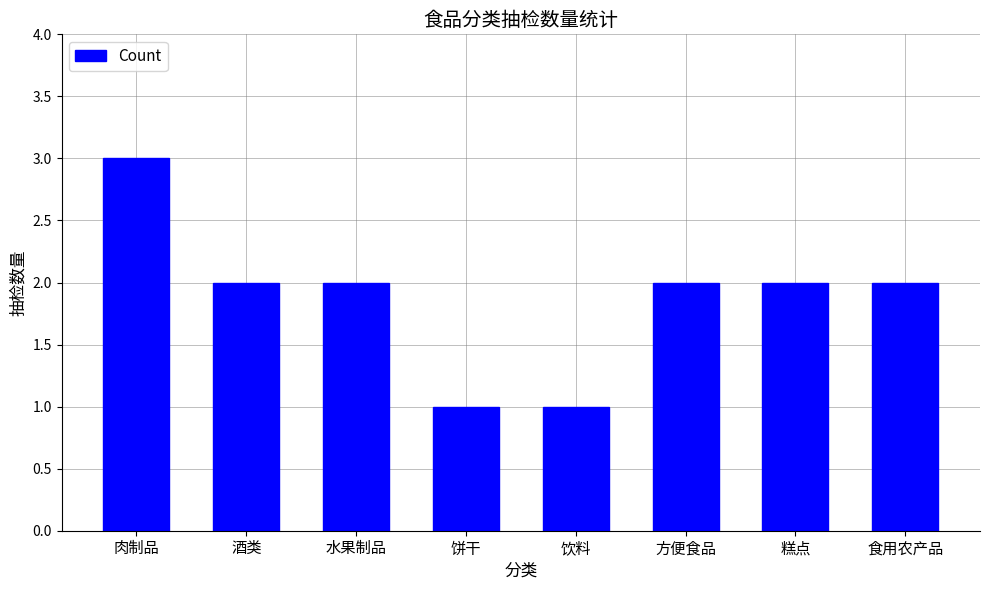

Read the value at 方便食品.

2